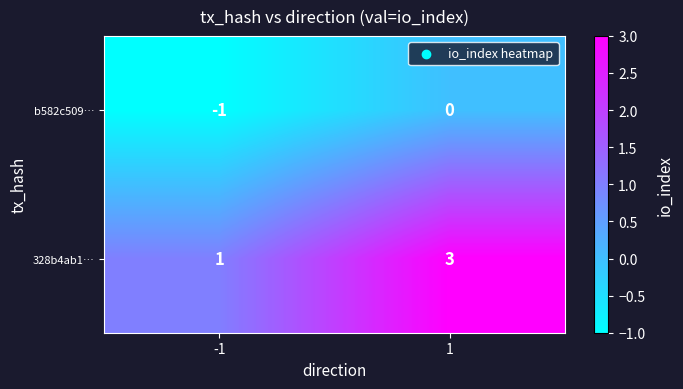

Reading left to right, extract all data points from this chart.

b582c509…: -1	0
328b4ab1…: 1	3